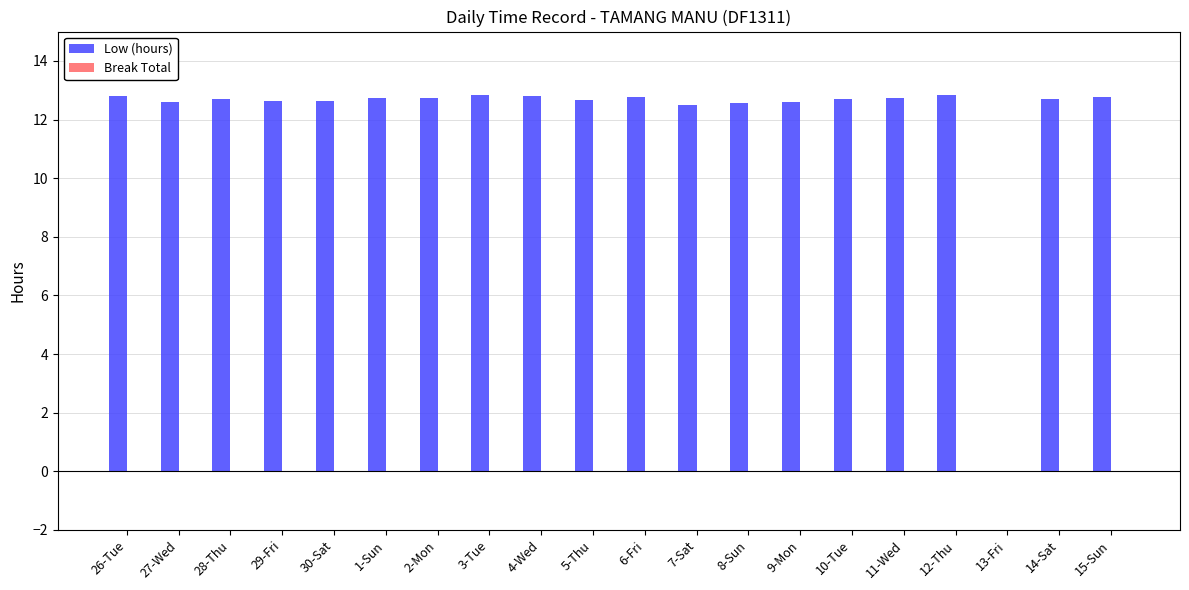

Are the bars horizontal?

No